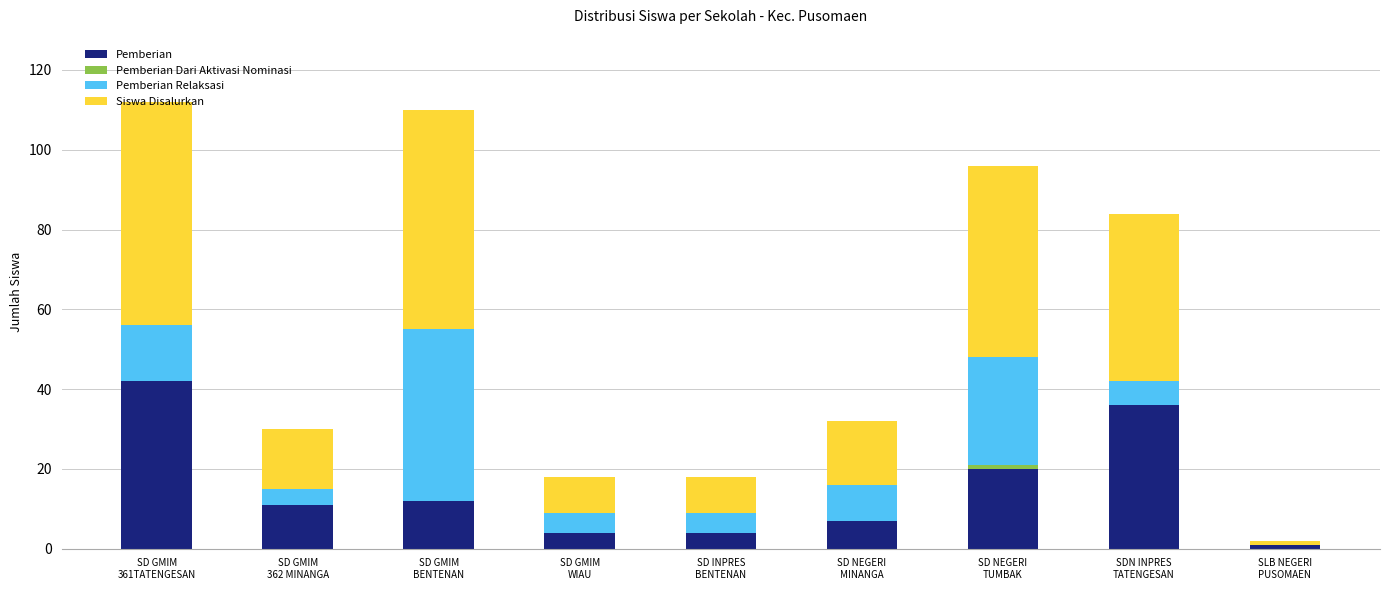

What is the sum of all Pemberian values?

137